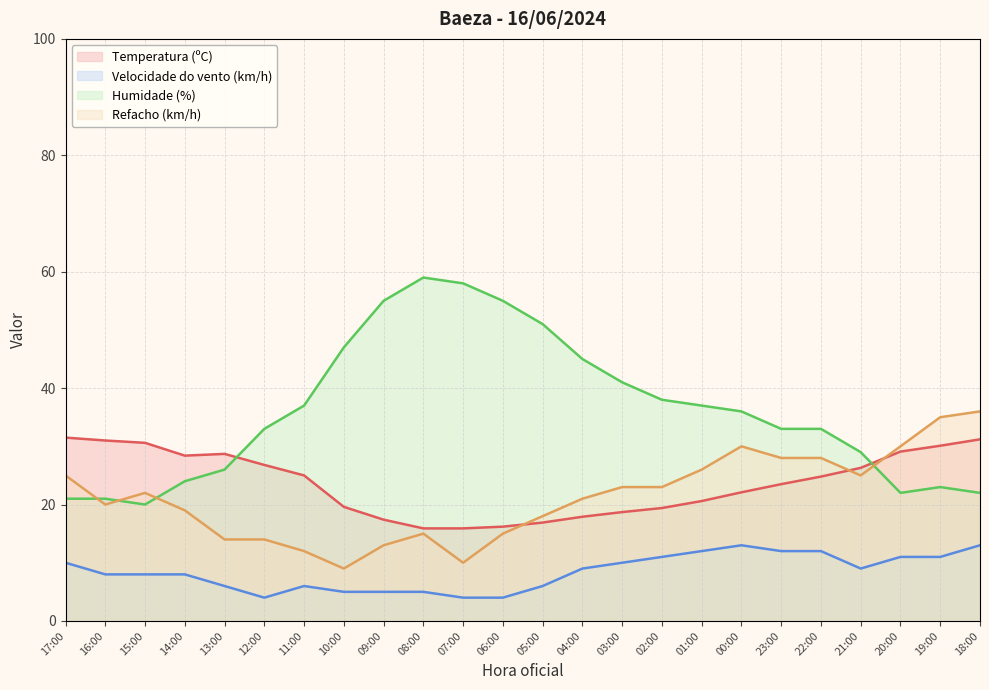

True or false: Velocidade do vento (km/h) has a value of 4.0 at 06:00.

True